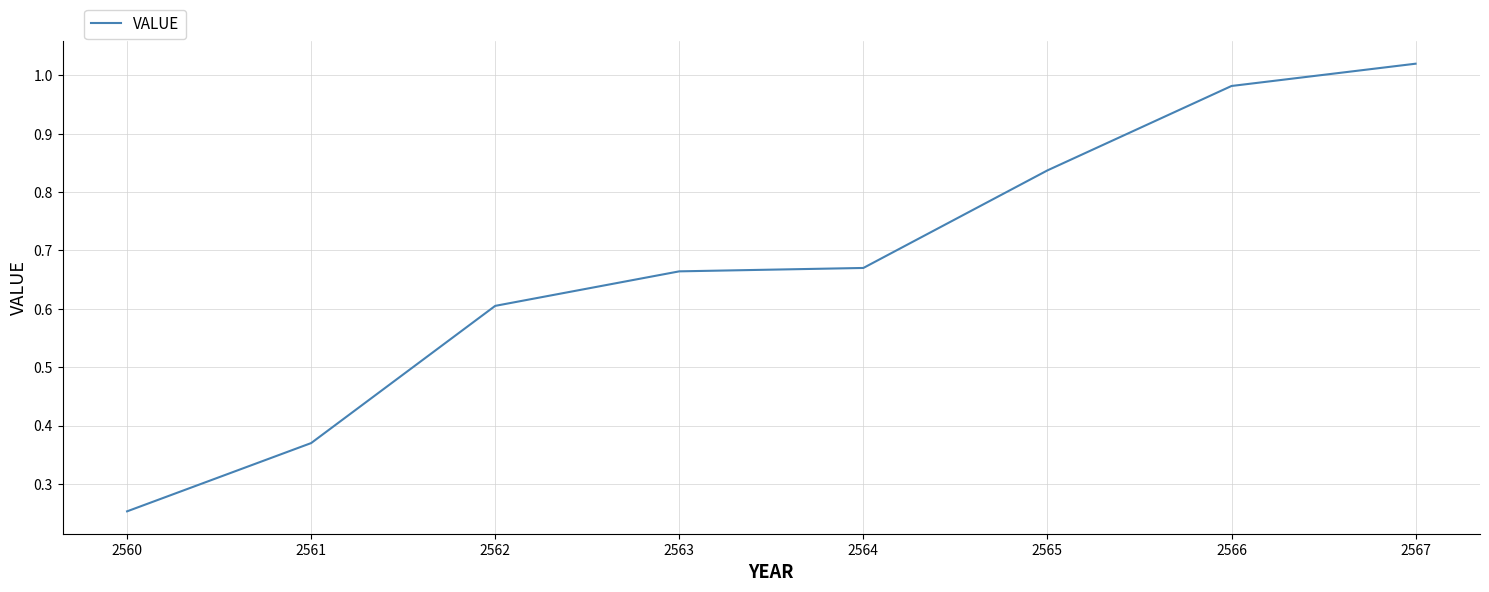

Which has a higher value, 2563 or 2567?

2567